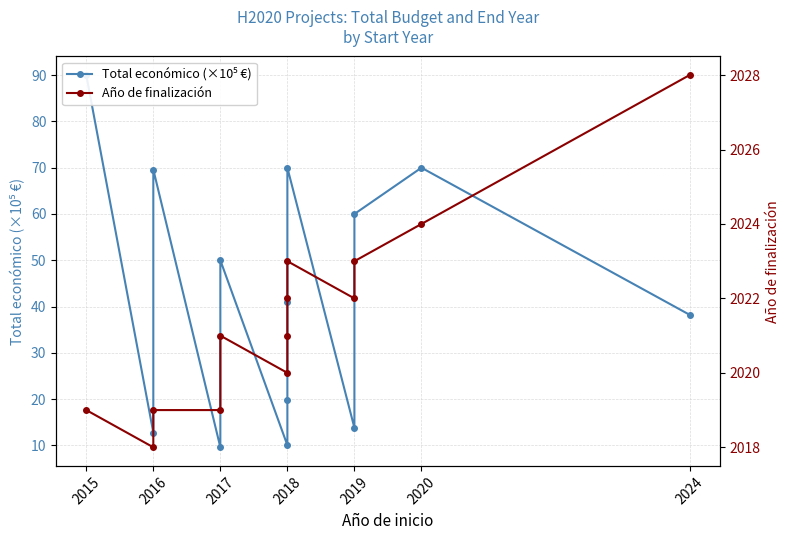

Does the chart have visible grid lines?

Yes